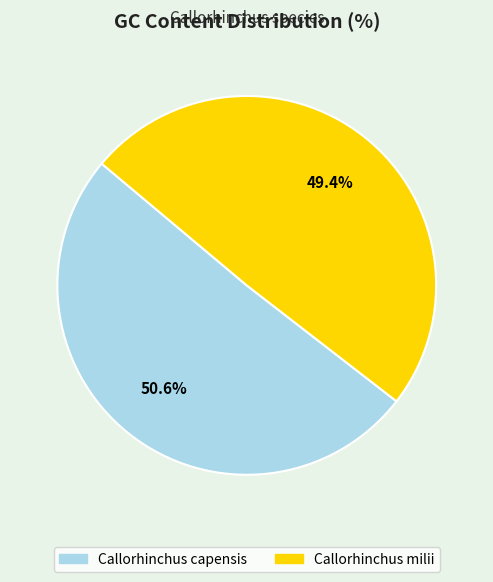

To the nearest percent, what is the average slice percentage?

50%